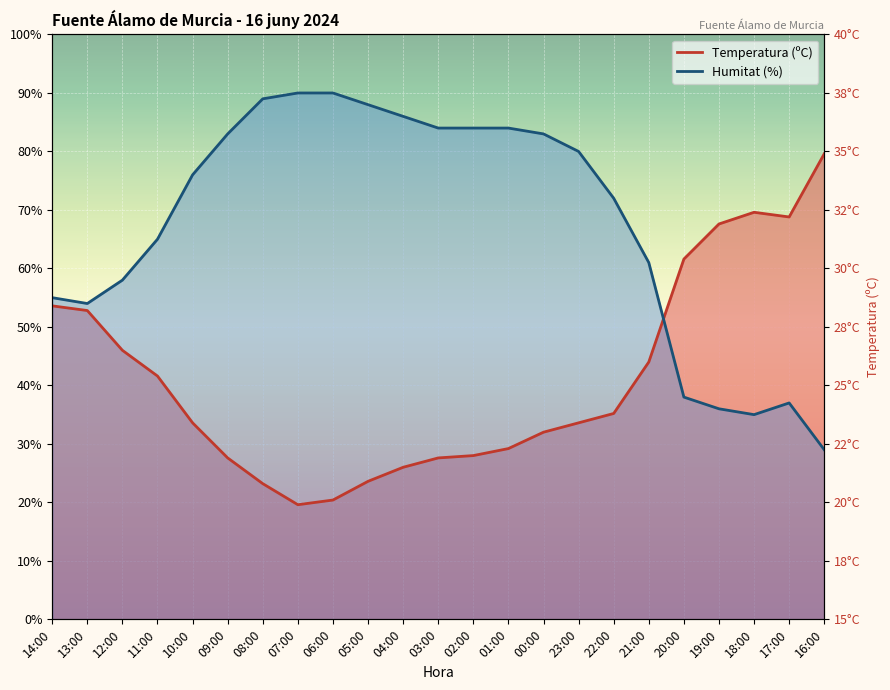

How many times do Temperatura (ºC) and Humitat (%) cross each other?

1